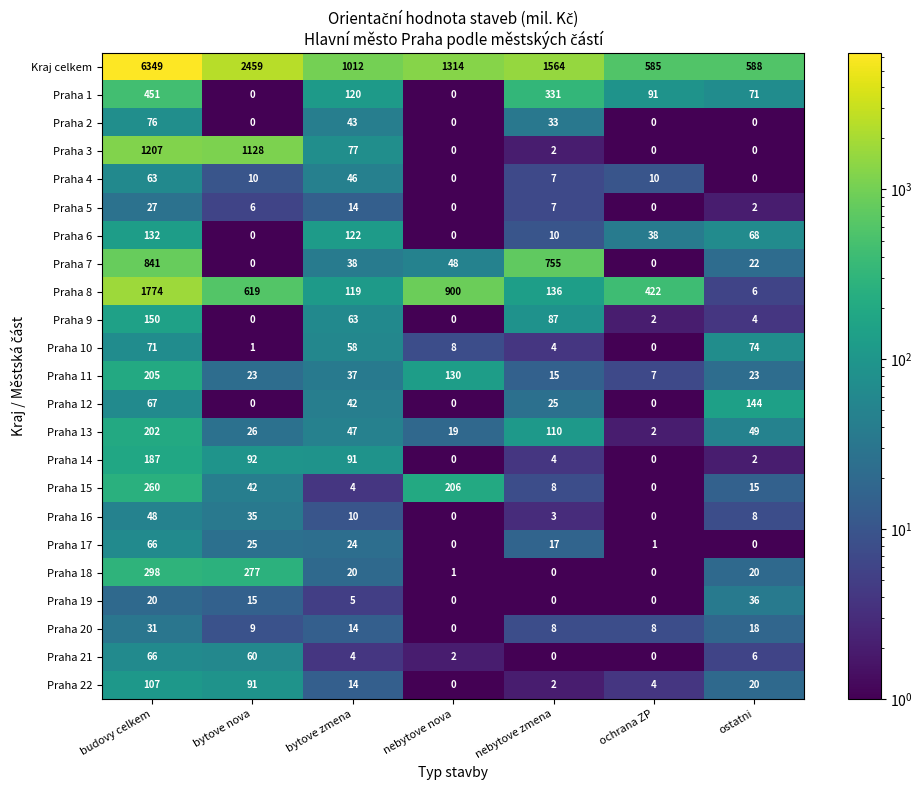

The Praha 9 series shows 0 at nebytove nova. True or false?

True